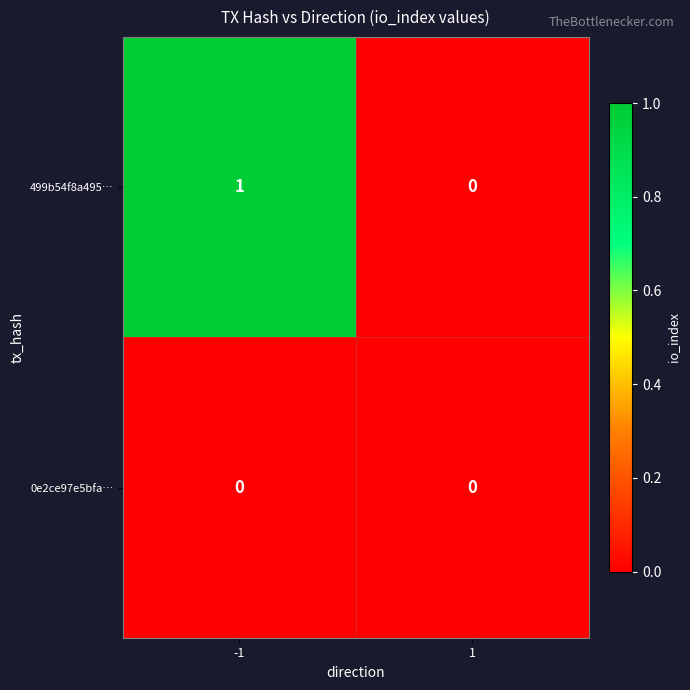

Reading left to right, what are all the values shown in this chart?

499b54f8a495…: -1=1	1=0
0e2ce97e5bfa…: -1=0	1=0